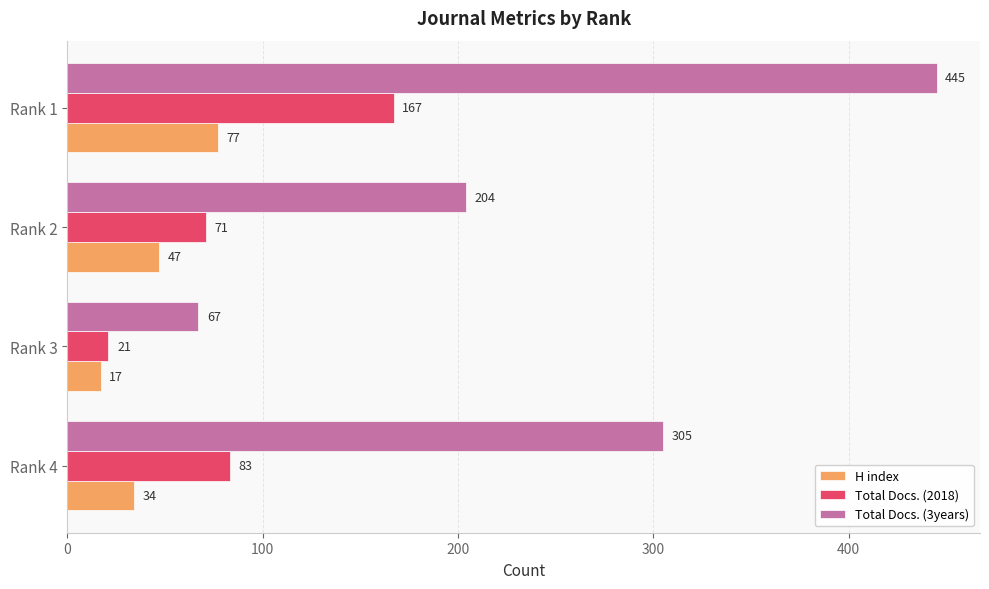

Read the H index value at Rank 2, to the nearest 10.

50